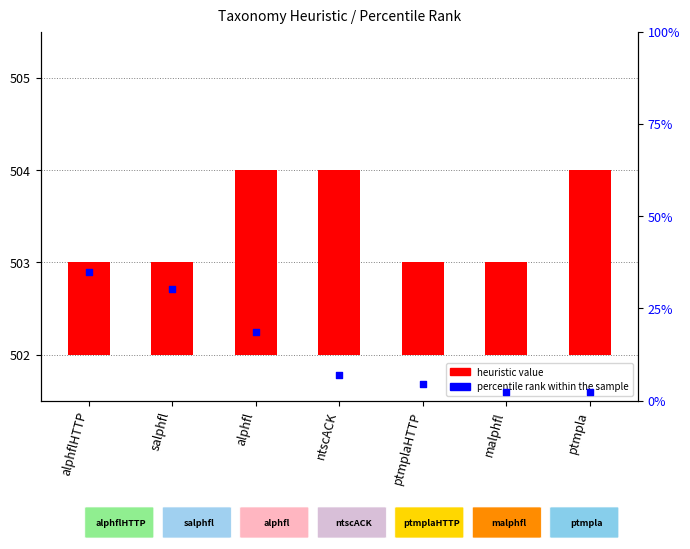

Which series has the largest Y range (max minus min)?

percentile rank within sample